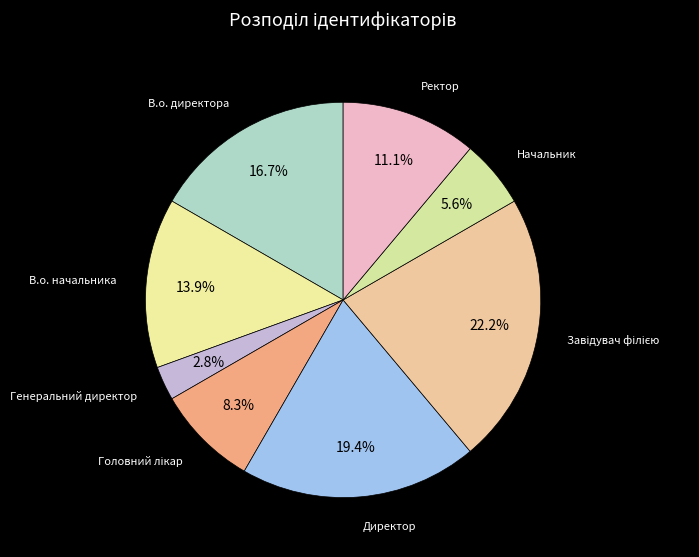

How many segments does this pie chart have?

8